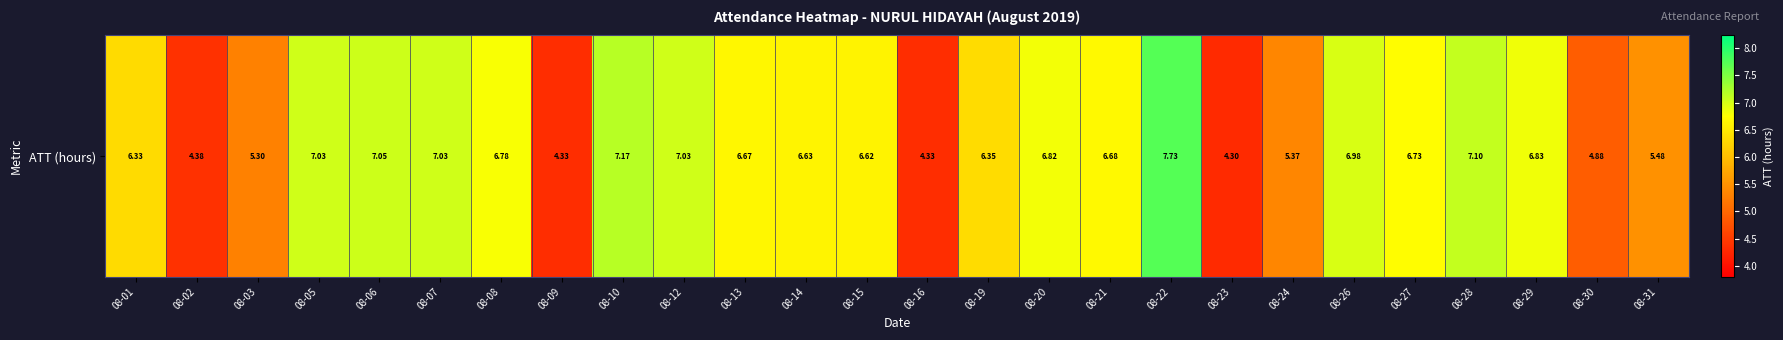

The value at 08-19 is 11.2. True or false?

False